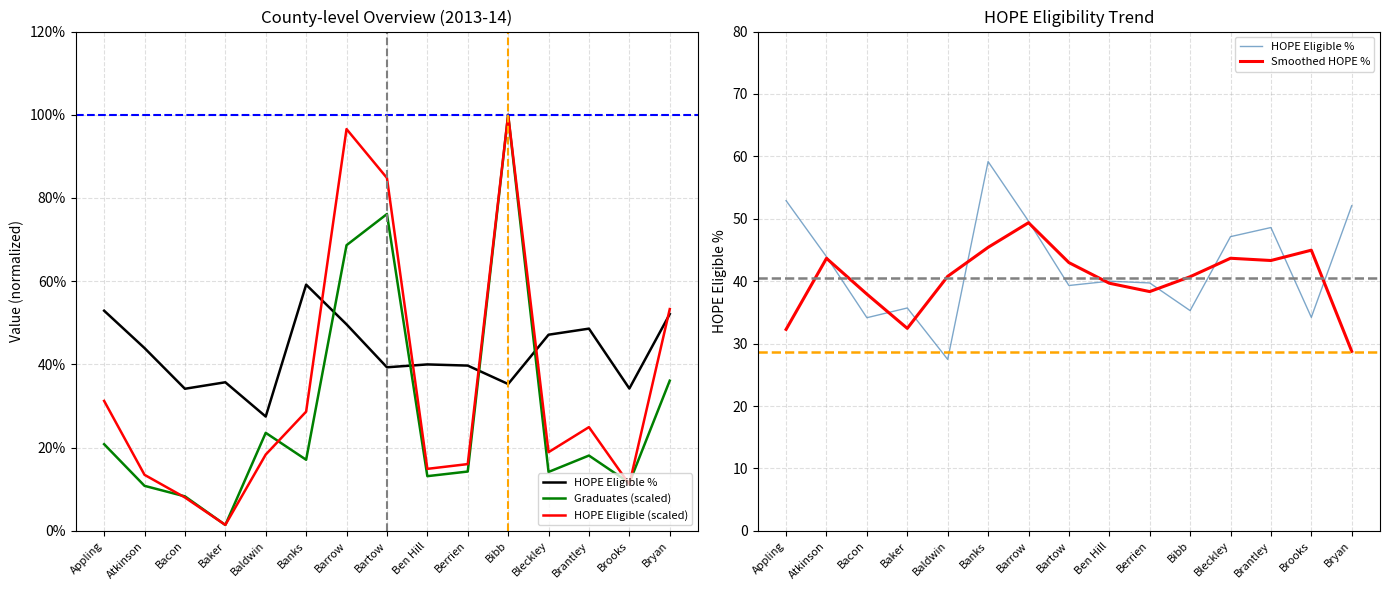

Does the chart display data point markers on the line(s)?

No